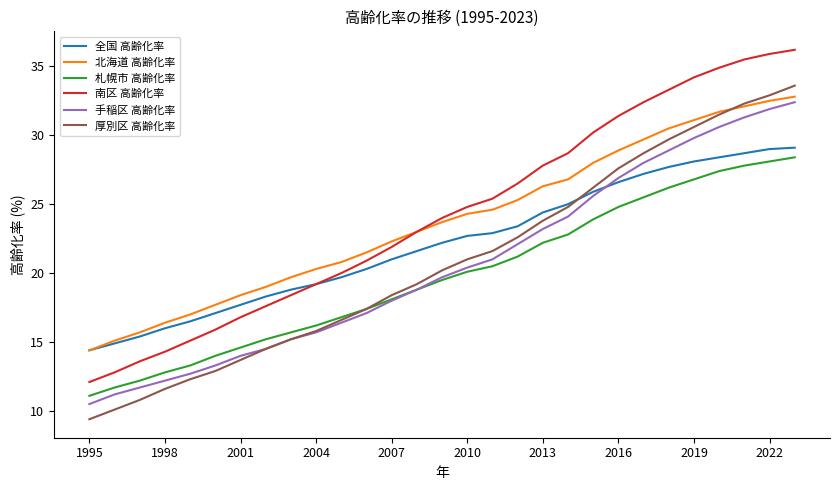

How many times do 全国 高齢化率 and 手稲区 高齢化率 cross each other?

1